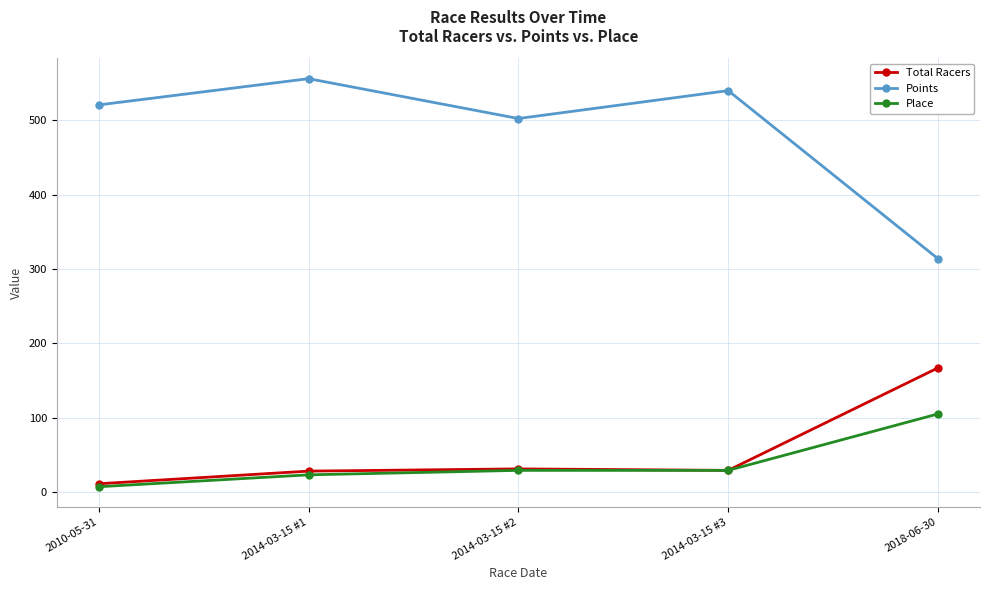

What is the minimum value shown in the chart?

7.0